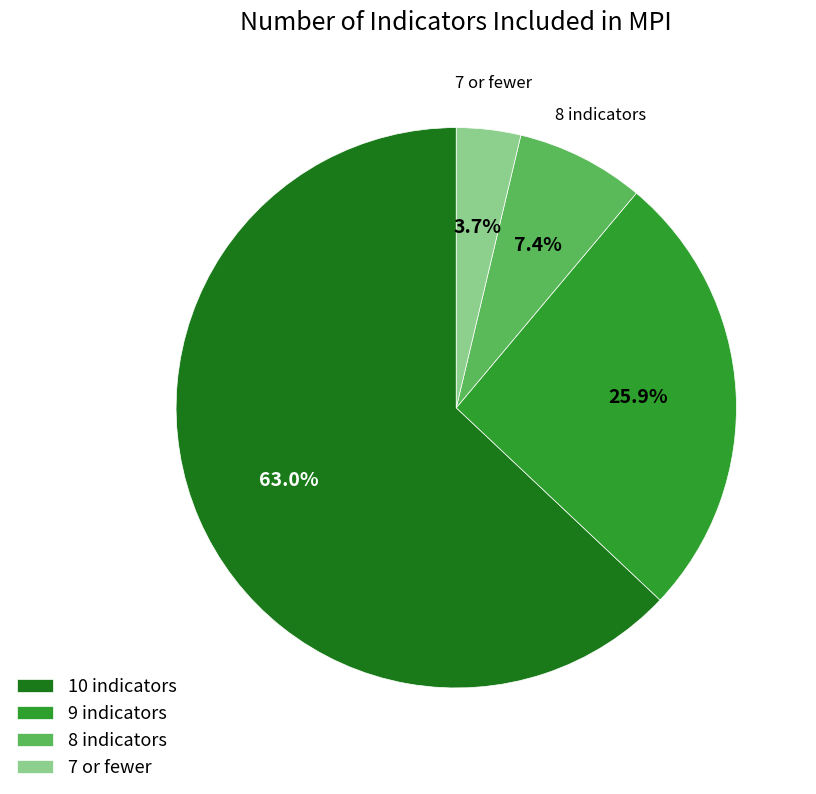

True or false: 10 accounts for 63% of the total.

True